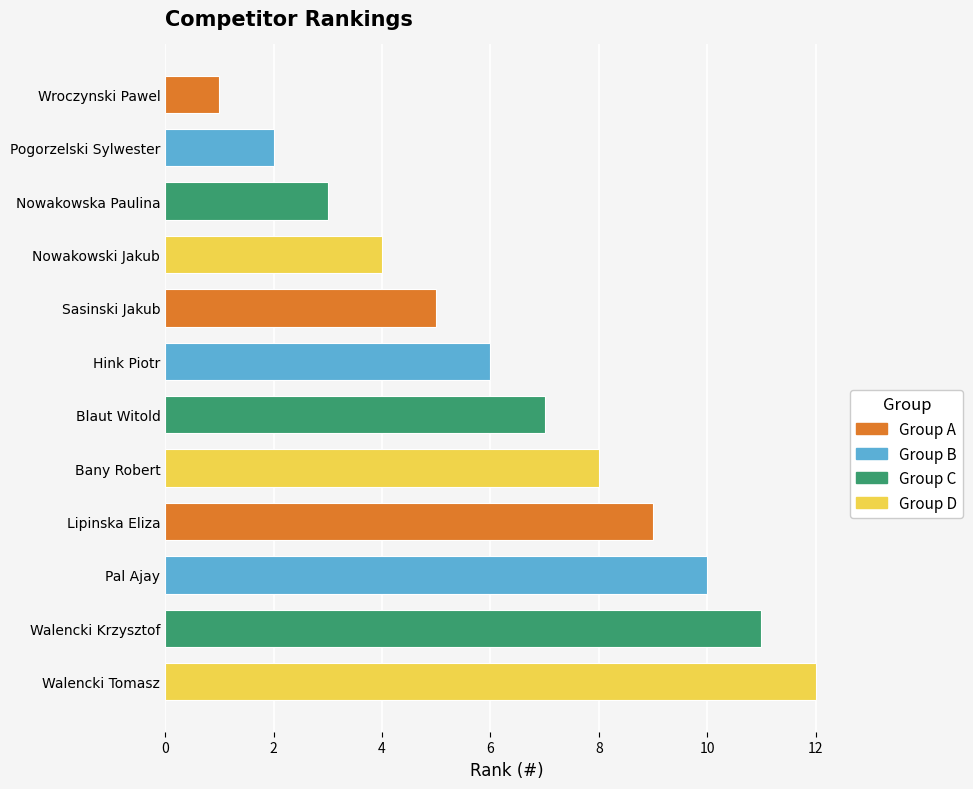

How many series are shown in this chart?

1